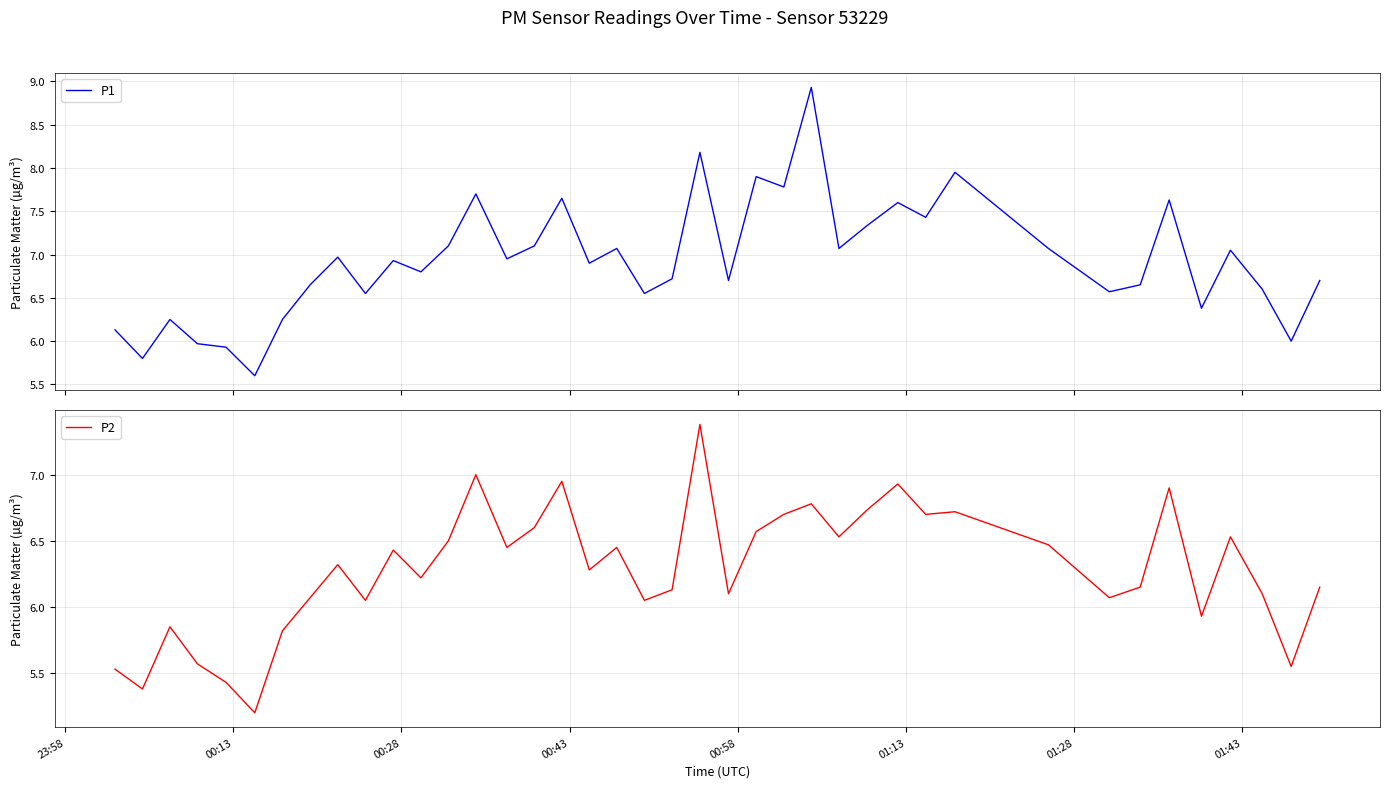

What is the maximum value for P1?

8.9